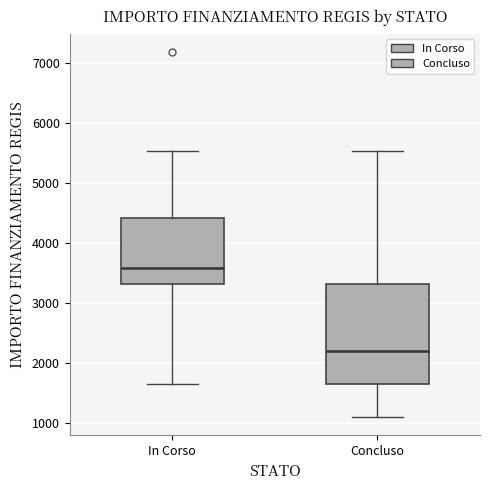

Reading left to right, read every box against the y-axis: the position of its median line, the range the box covers, and the ends of its whiskers. The values are not printed on the chart, so give them approximately, as read against the axis.

In Corso: median 3600, box 3300 to 4400, whiskers 1700 to 5500
Concluso: median 2200, box 1700 to 3300, whiskers 1100 to 5500